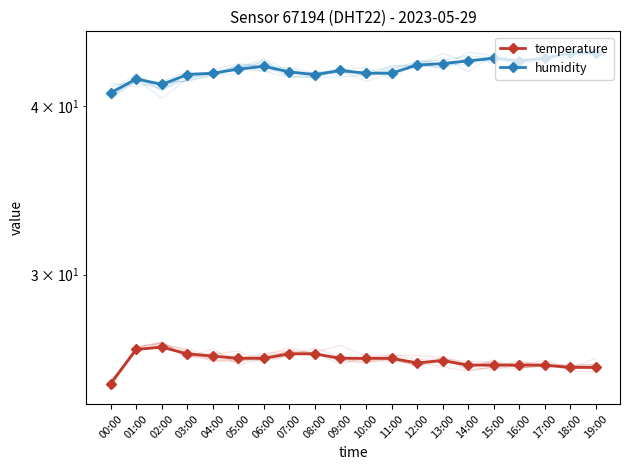

At which category does humidity reach its first local peak?

01:00